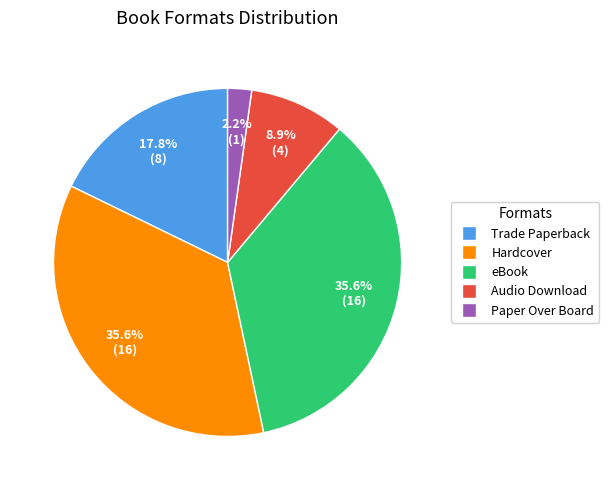

What is the smallest slice in the pie chart?

Paper Over Board